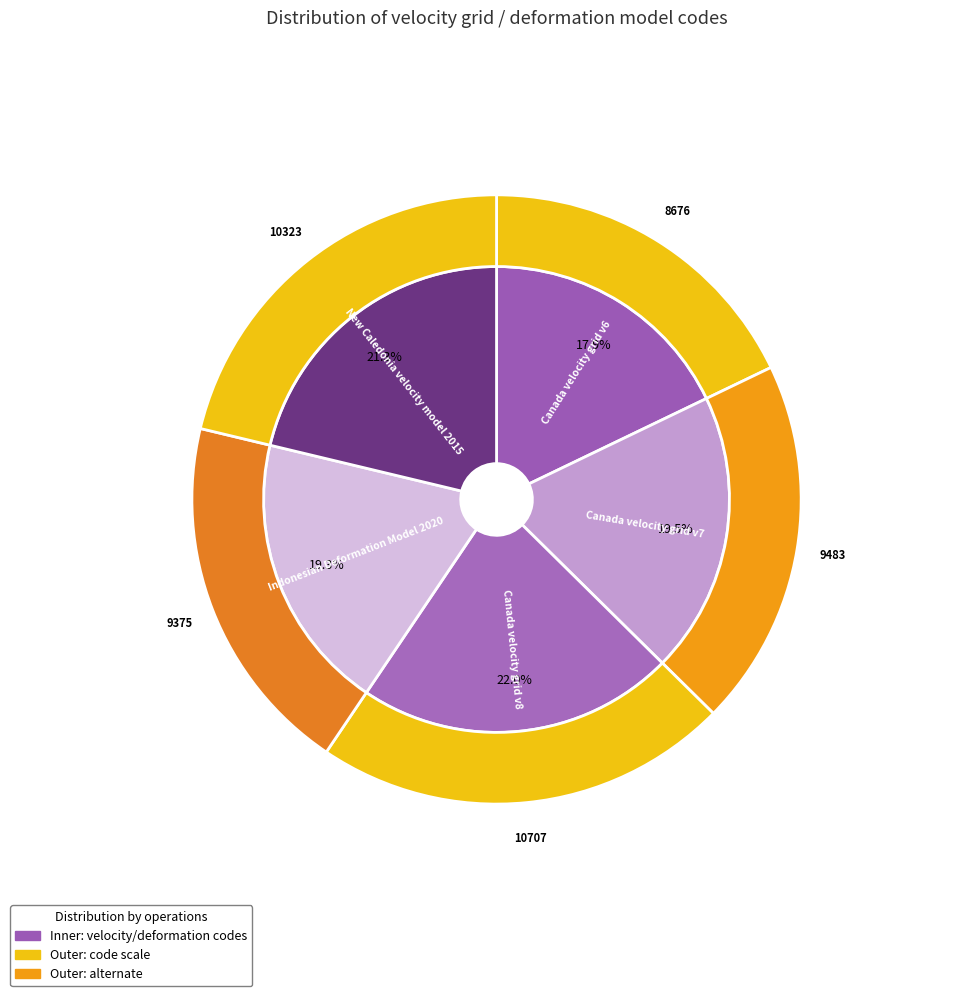

How many slices are in this pie chart?

5